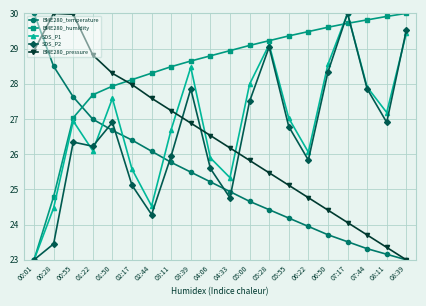

Between 01:50 and 04:06, which series saw the biggest shift?

BME280_pressure